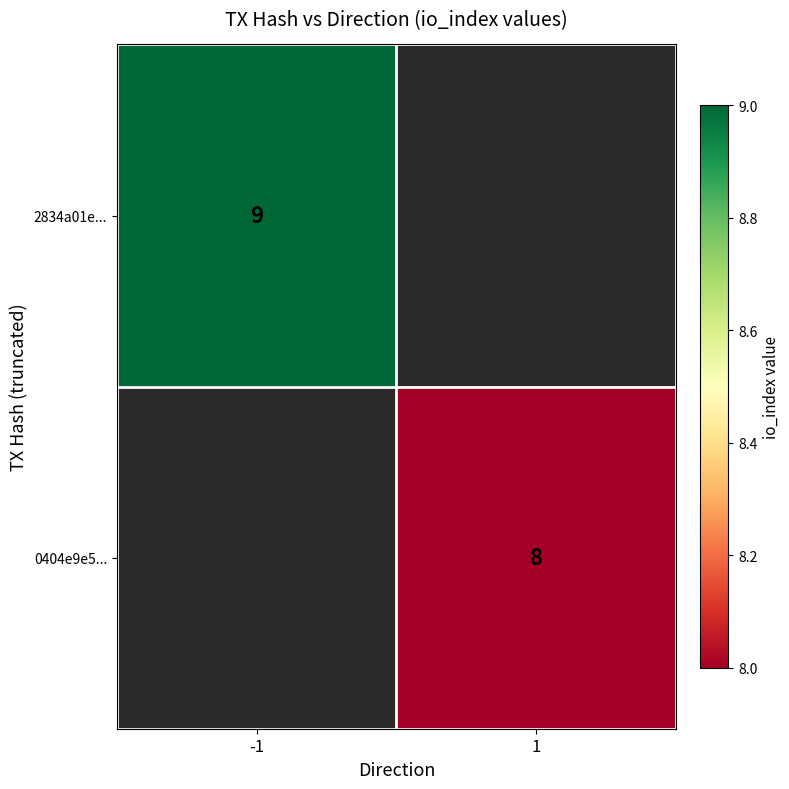

True or false: 2834a01e... has a value of 3 at -1.

False